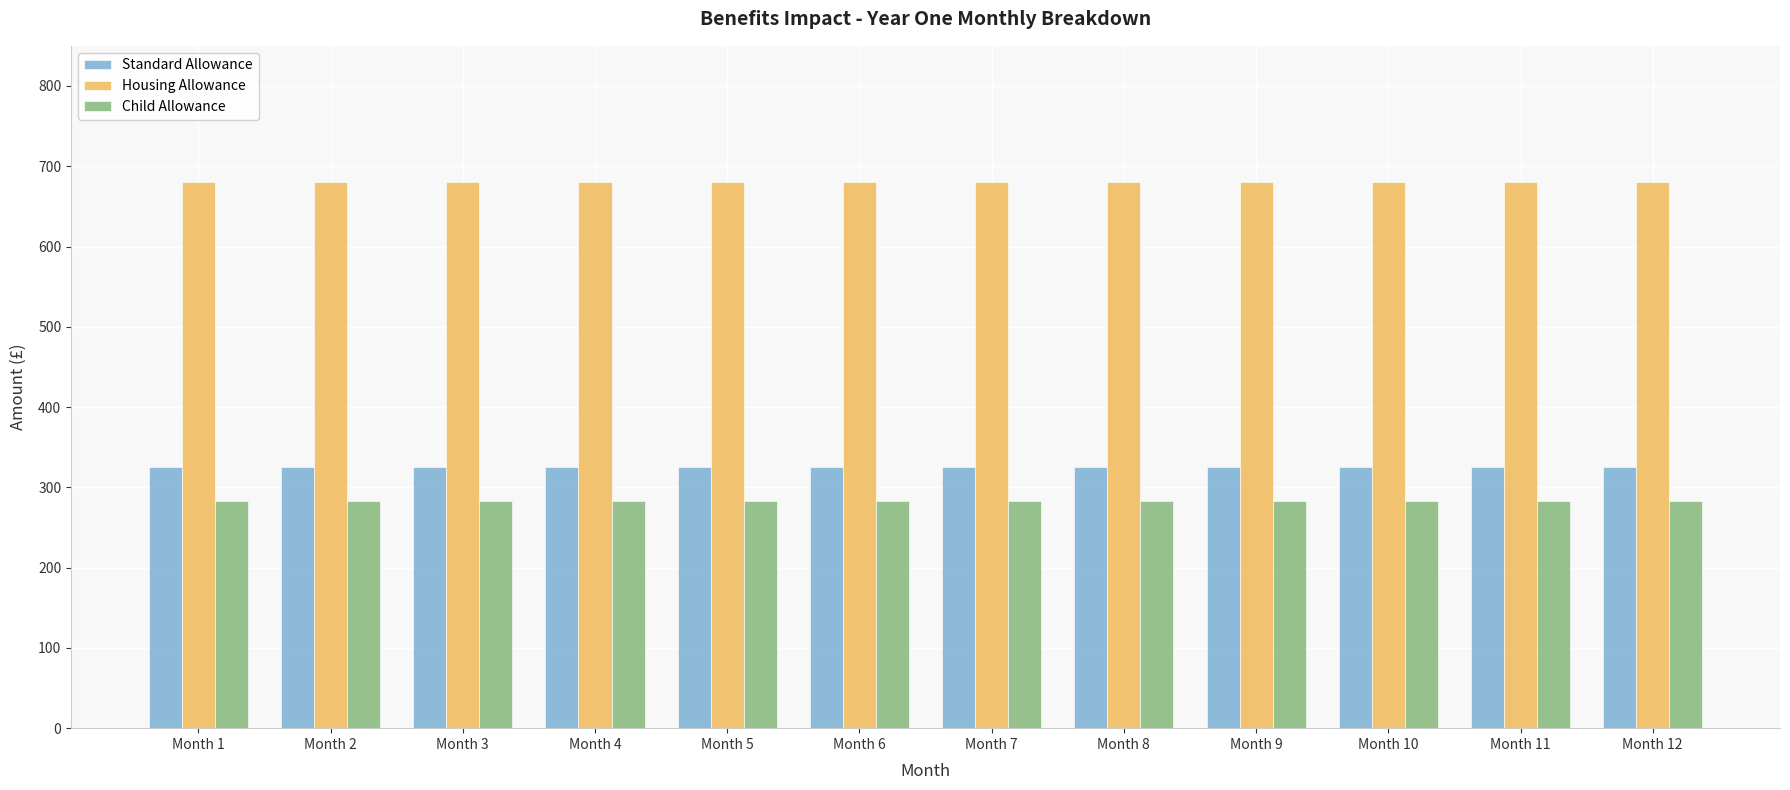

What is the approximate value of Housing Allowance at Month 4?

680.0